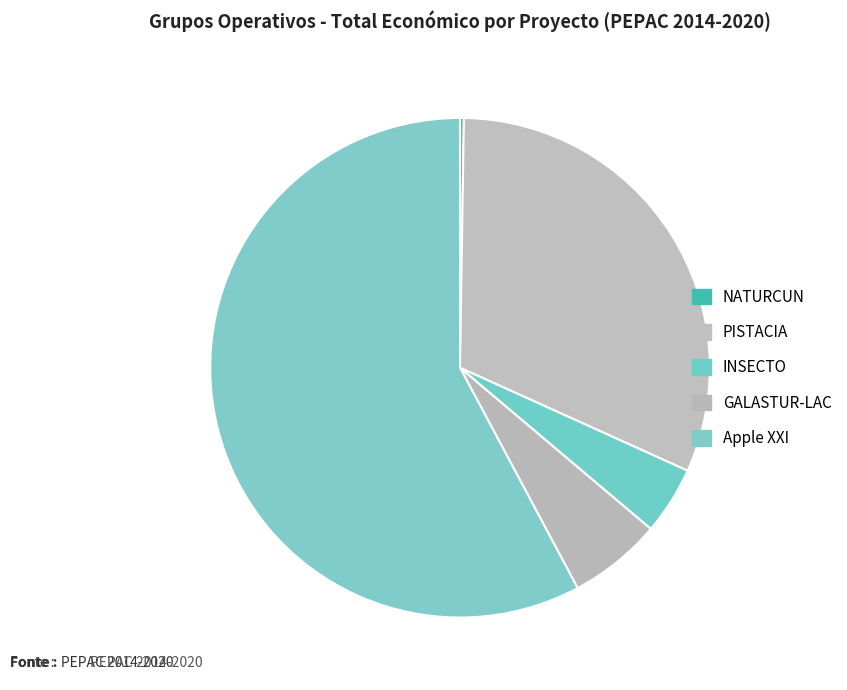

Rank the categories by value from lowest to highest.

NATURCUN, INSECTO, GALASTUR-LAC, PISTACIA, Apple XXI